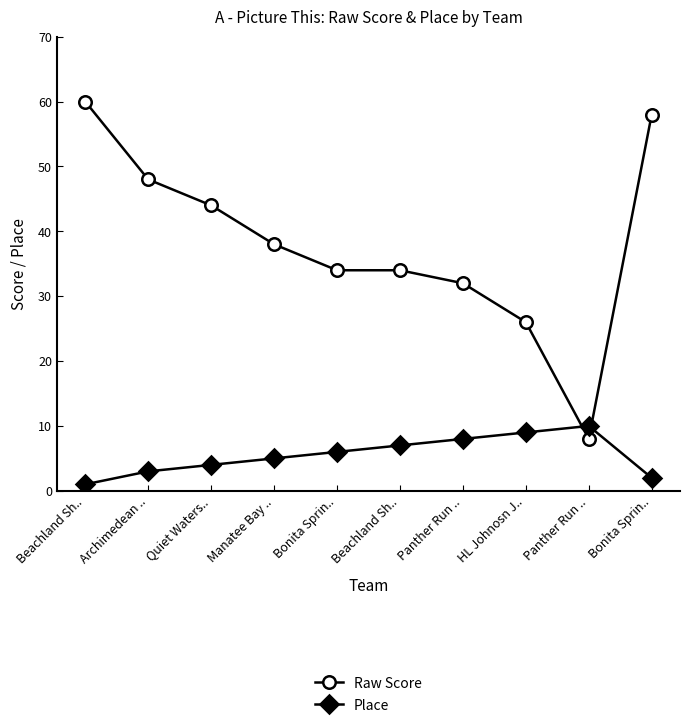

Which series has the largest range (max minus min)?

Raw Score